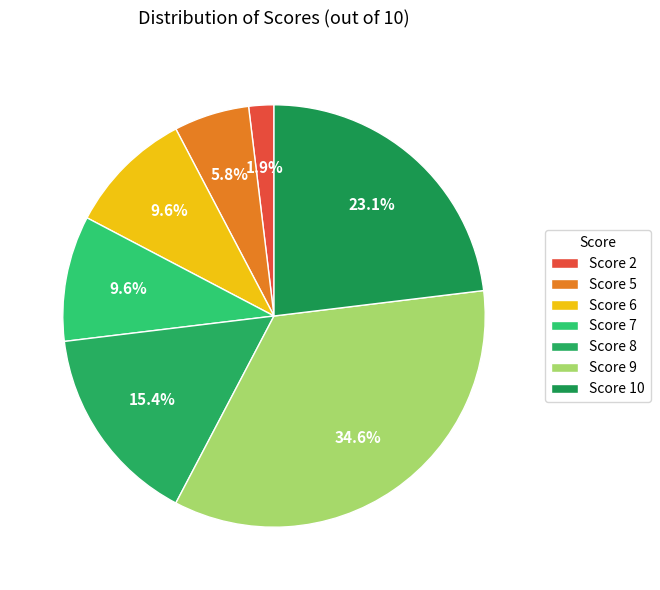

Count the number of slices in the pie.

7